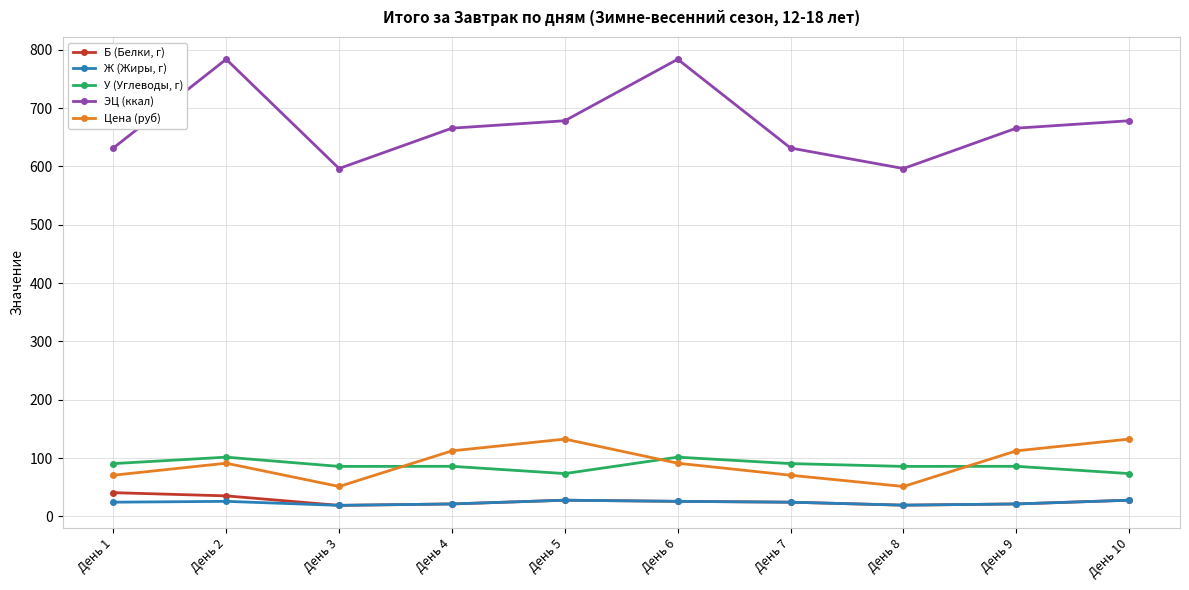

What is the greatest value displayed?

783.6